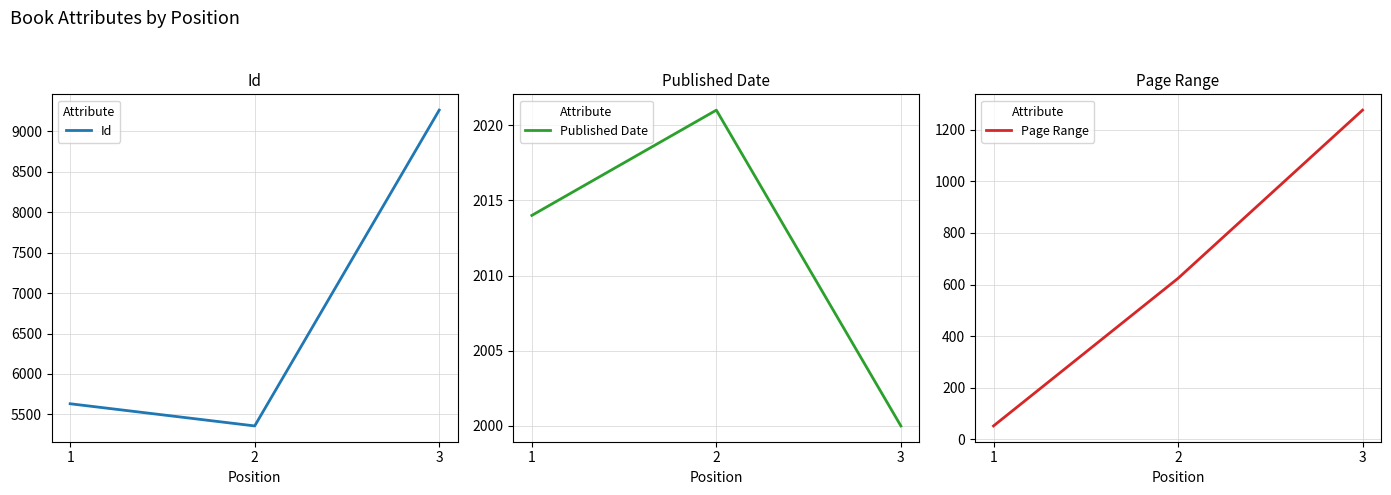

Is it true that Id equals 1427 at 1?

False